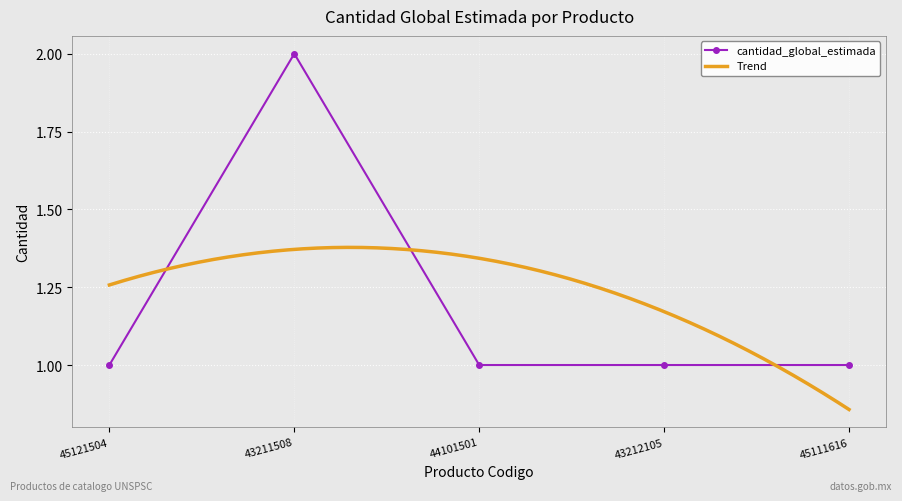

What value does the data have at 43212105?

1